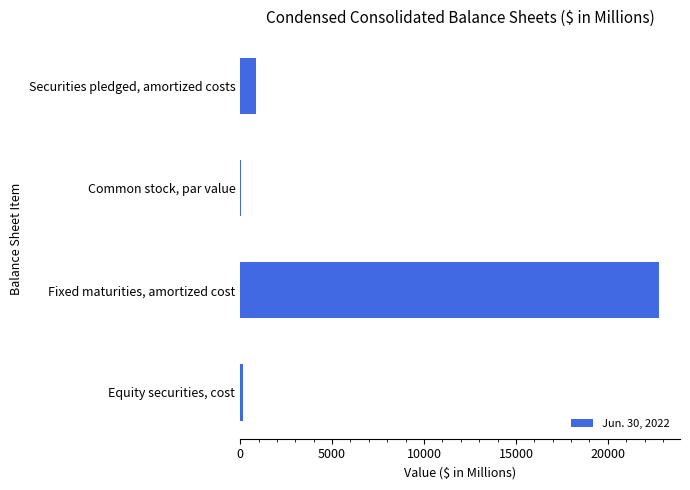

At which label is the value closest to 11417?

Securities pledged, amortized costs